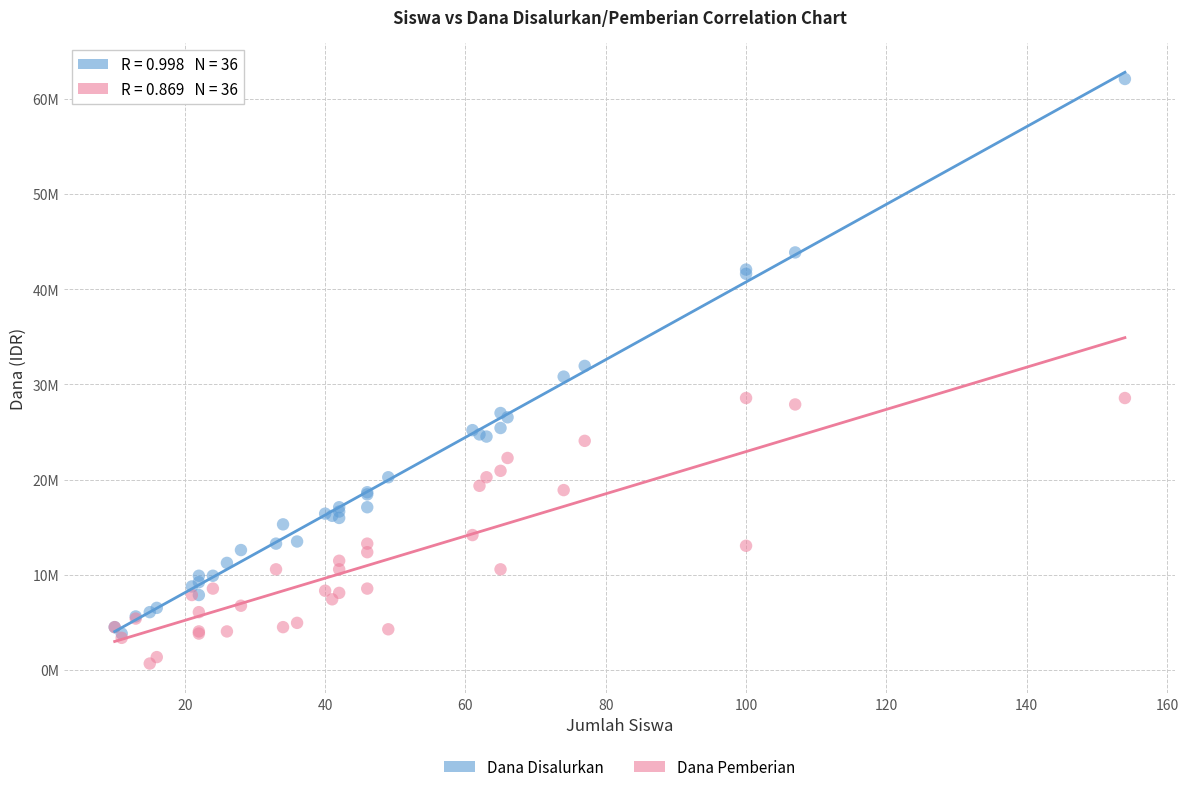

Which series contains the highest Y value?

Dana Disalurkan